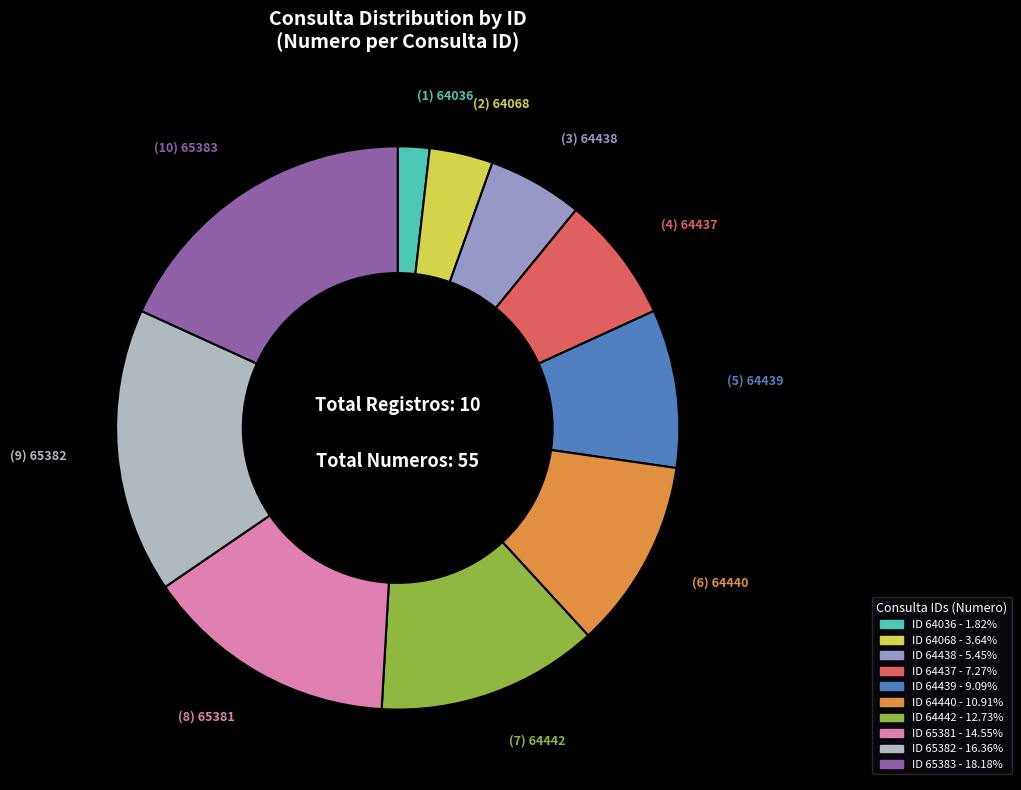

Count the number of slices in the pie.

10